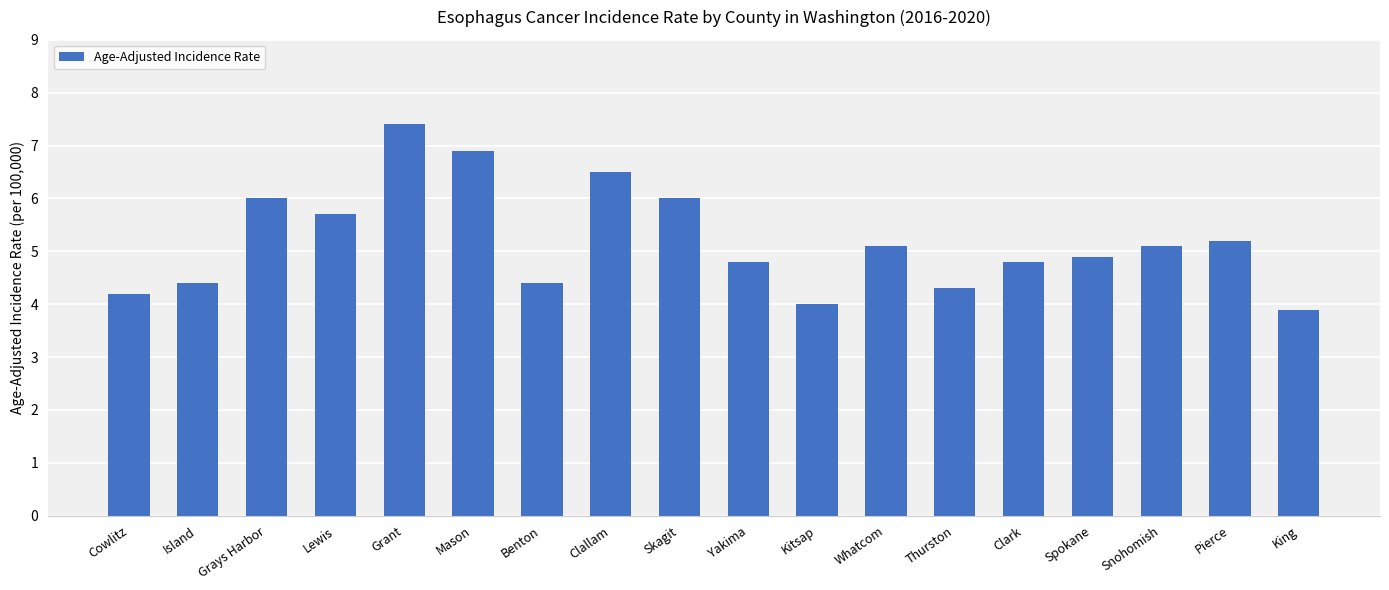

What is the smallest value displayed?

3.9